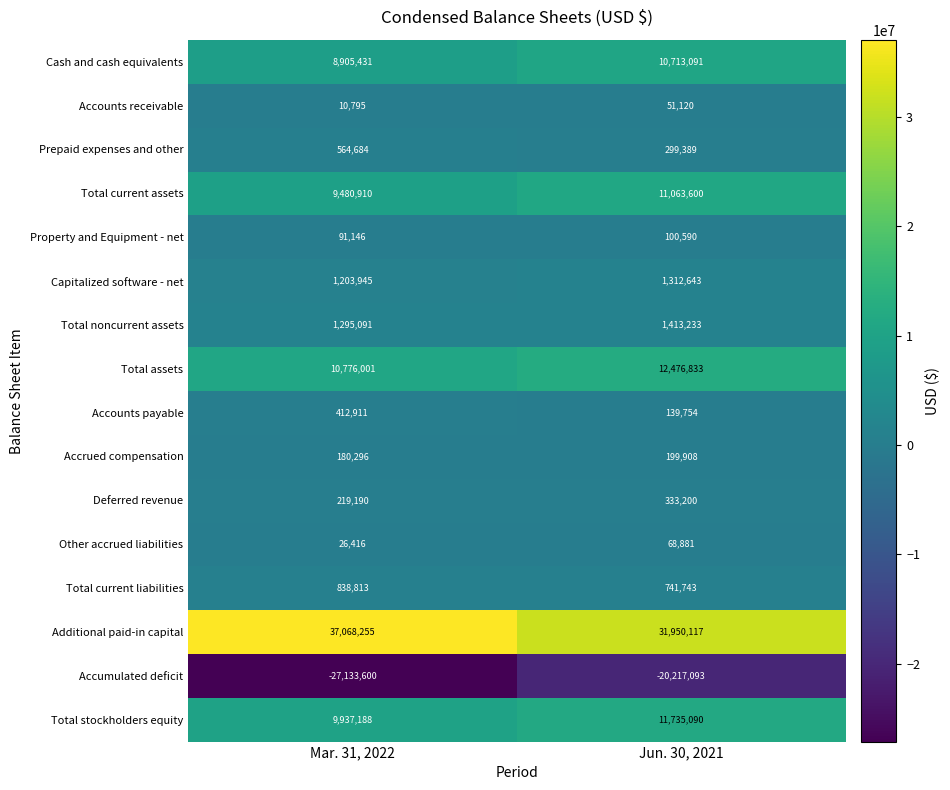

Read the Total current assets value at Mar. 31, 2022.

9480910